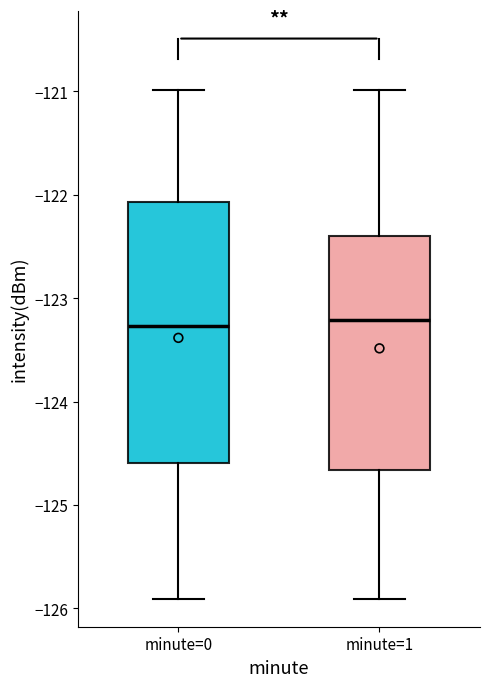

Comparing the boxes themselves (not the whiskers), which one is the tallest?

minute=0